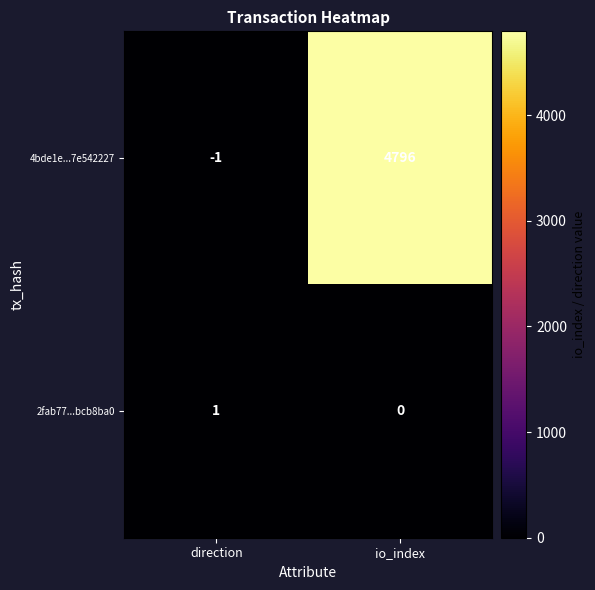

What is the approximate value of 4bde1e...7e542227 at io_index, to the nearest 50?

4800